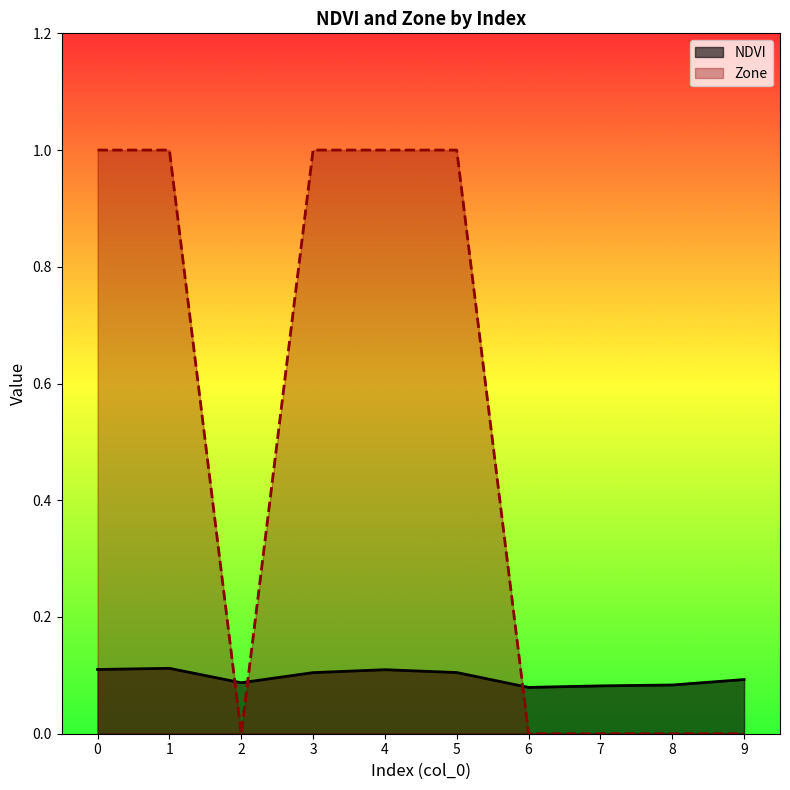

How many data points does each series have?

10